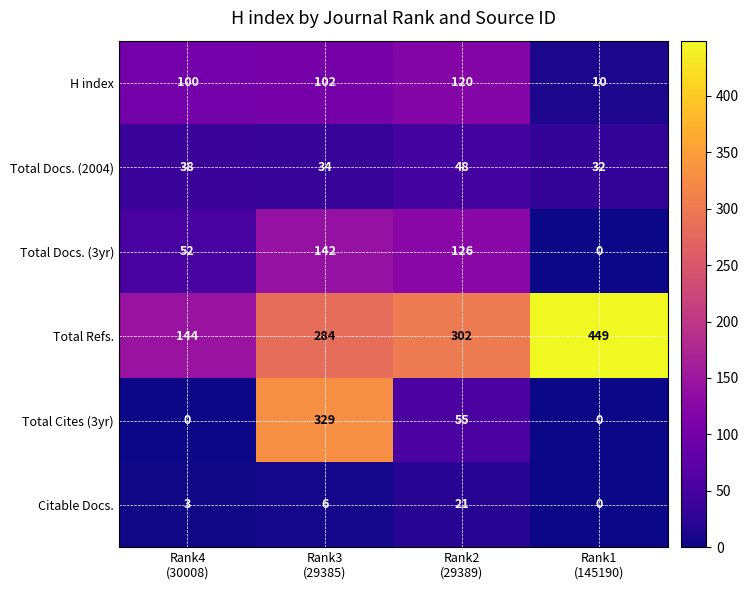

What is the difference between the maximum and minimum values in the Total Docs. (2004) series?

16